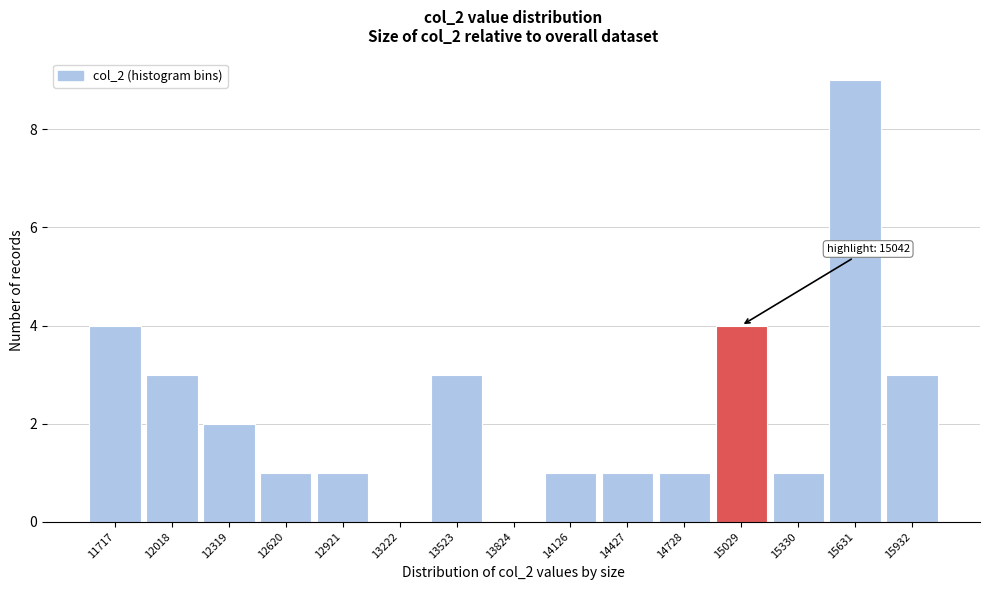

Reading left to right, list all the values displayed in this chart.

11717=4	12018=3	12319=2	12620=1	12921=1	13222=0	13523=3	13824=0	14126=1	14427=1	14728=1	15029=4	15330=1	15631=9	15932=3